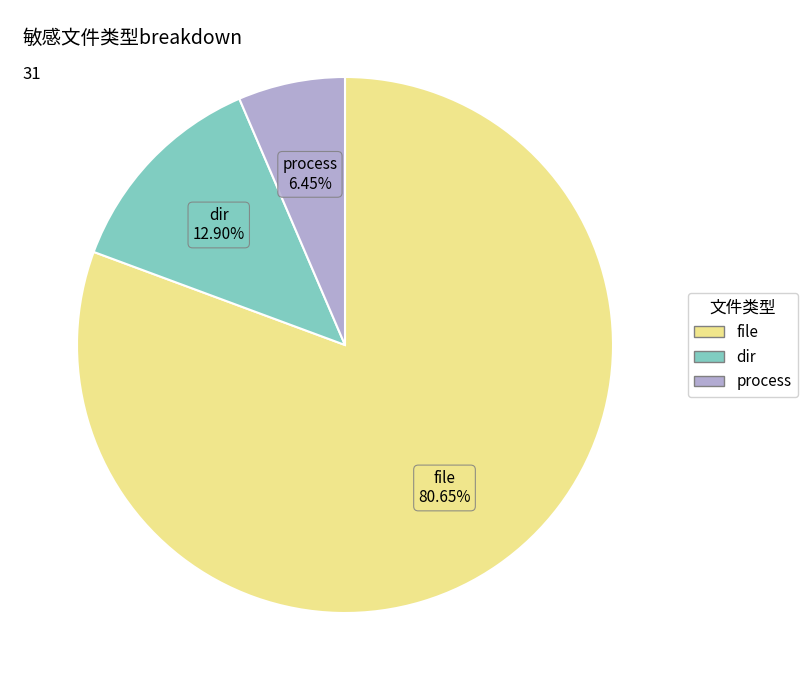

To the nearest percent, what percentage of the pie is dir?

13%